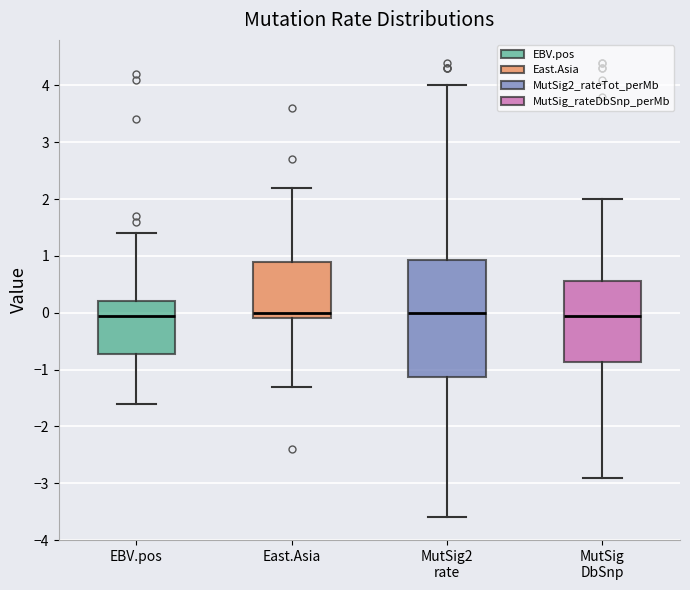

Reading left to right, transcribe this box plot: for each box, give where its median line is, the range the box spans, and where its two whiskers end, as read against the y-axis. The values are not printed on the chart, so give them approximately, as read against the axis.

EBV.pos: median 0.0, box -0.7 to 0.2, whiskers -1.6 to 1.4
East.Asia: median 0.0, box -0.1 to 0.9, whiskers -1.3 to 2.2
MutSig2 rate: median 0.0, box -1.1 to 0.9, whiskers -3.6 to 4.0
MutSig DbSnp: median 0.0, box -0.9 to 0.6, whiskers -2.9 to 2.0